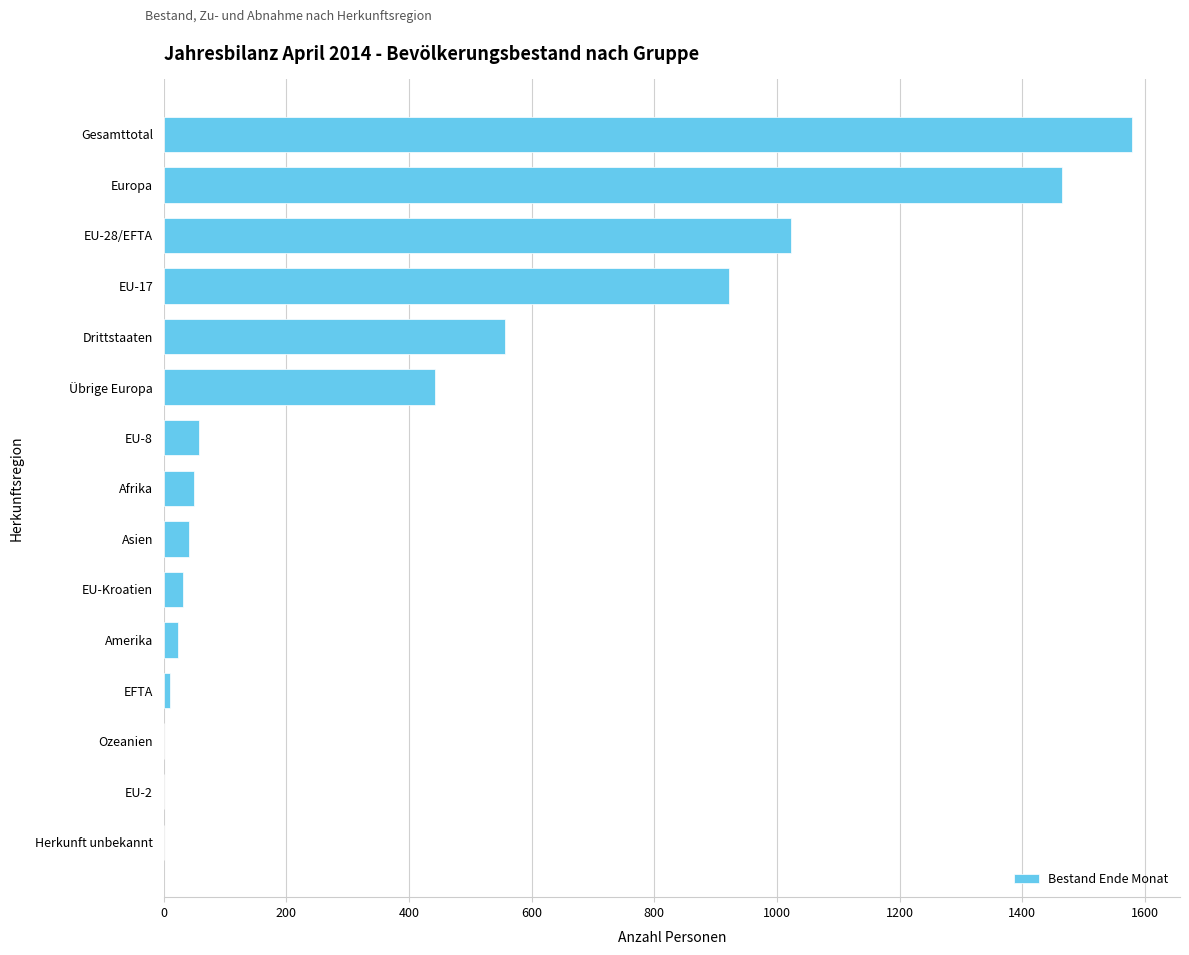

What is the ratio of the value at Gesamttotal to the value at EU-17?

1.7